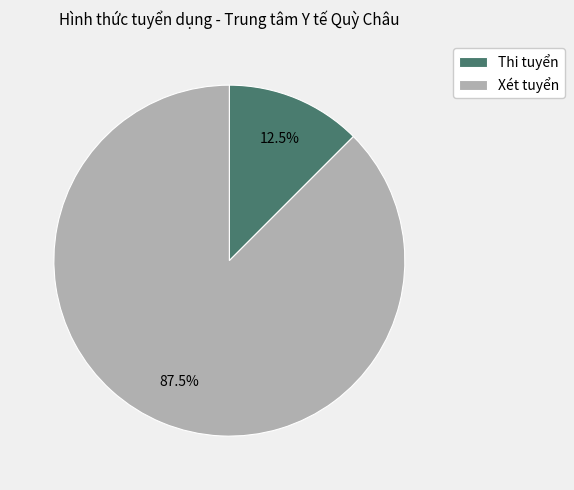

True or false: Thi tuyển accounts for 18% of the total.

False